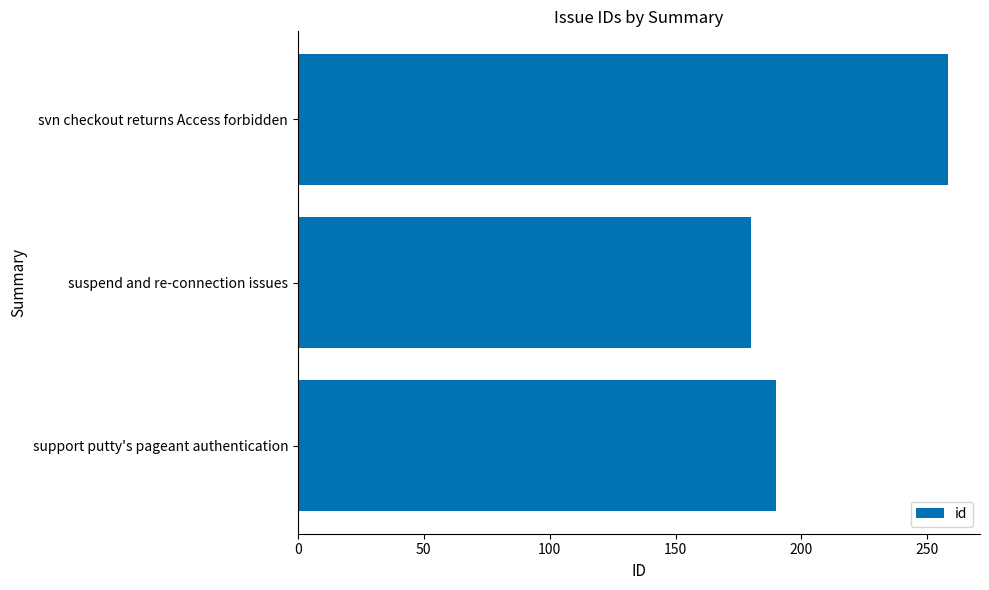

Which has a higher value, suspend and re-connection issues or support putty's pageant authentication?

support putty's pageant authentication